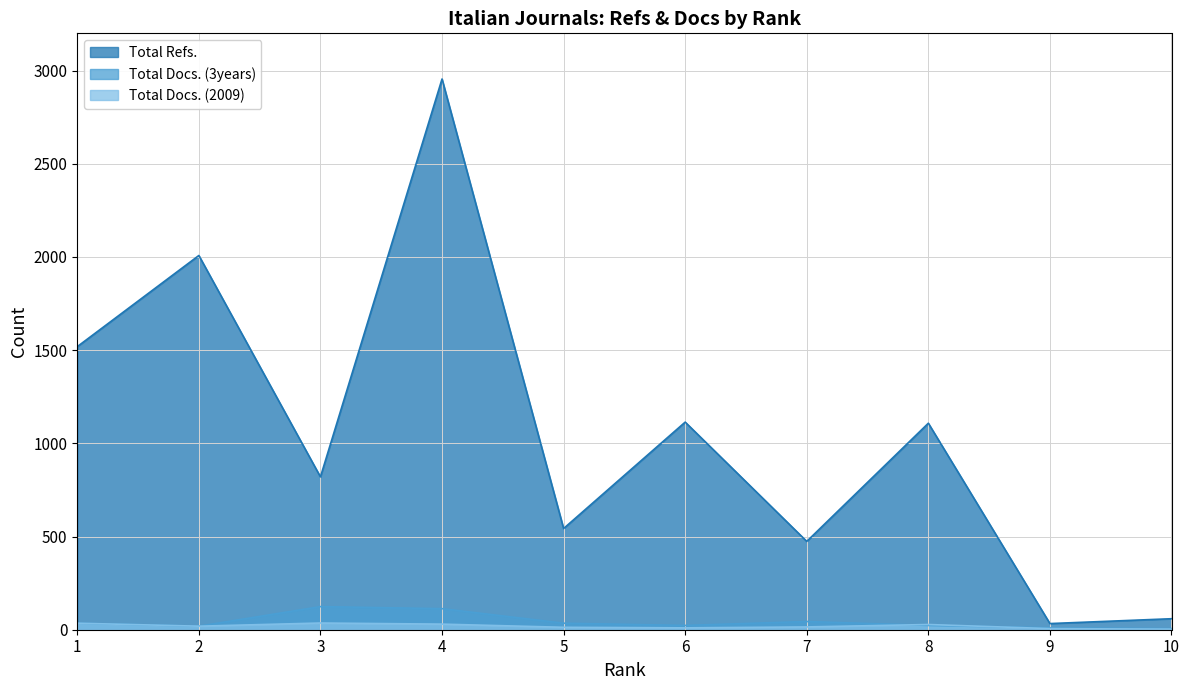

Which series has the largest total across all categories?

Total Refs.